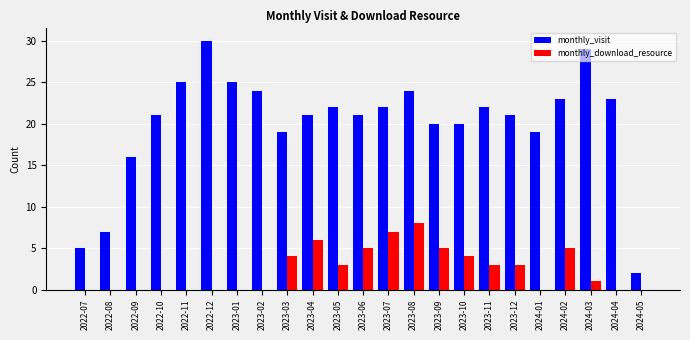

What are all the series names shown in the legend?

monthly_visit, monthly_download_resource